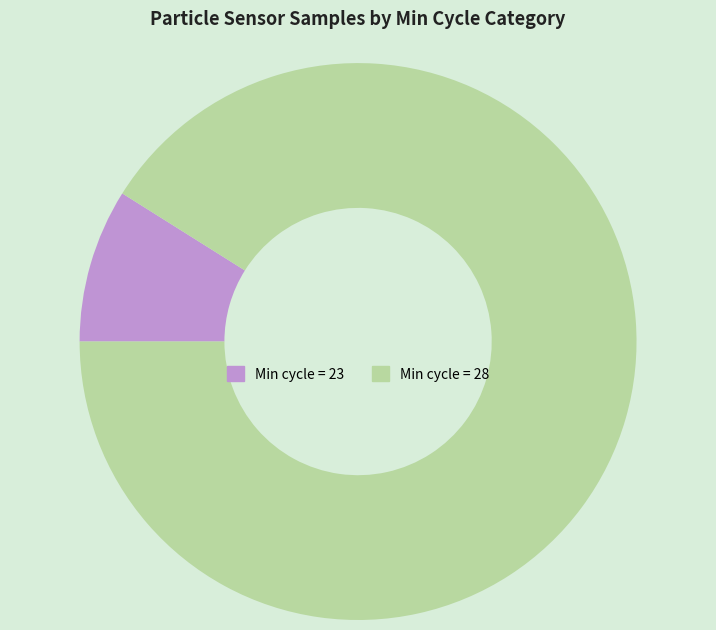

Which category has the biggest portion of the pie?

Min cycle = 28